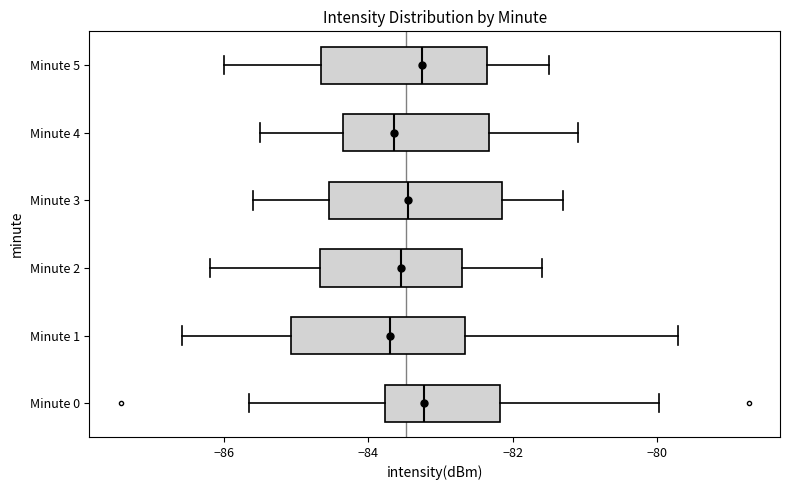

Where does the right whisker of the box for Minute 5 end on the x-axis? The values are not printed on the chart, so give them approximately, as read against the axis.

-81.4